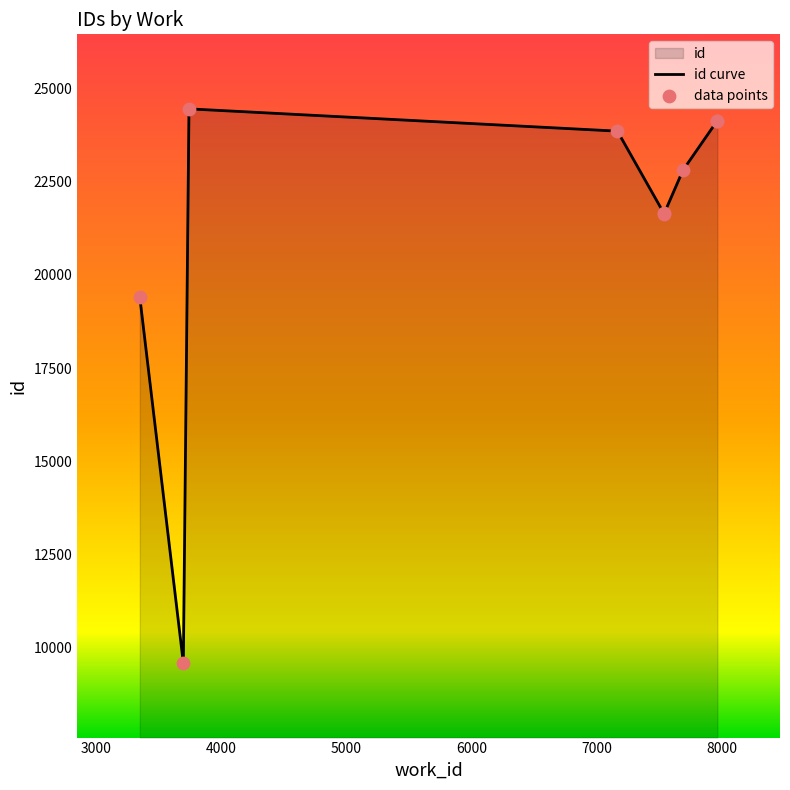

What is the ratio of the value at 7163 to the value at 7960?

1.0